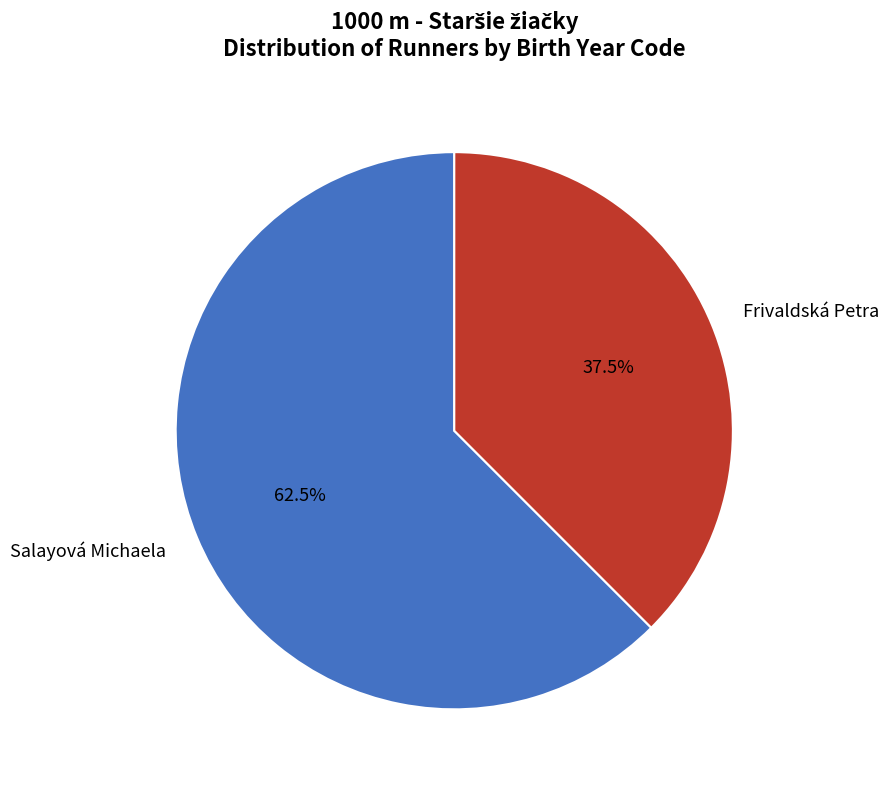

True or false: Salayová Michaela accounts for 57% of the total.

False